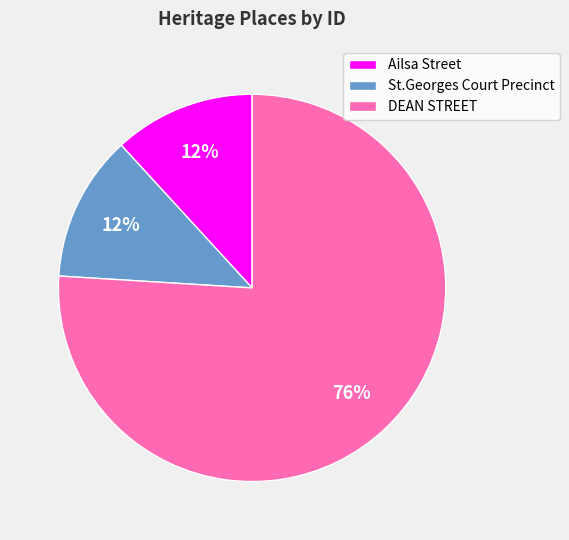

What is the ratio of the value at St.Georges Court Precinct to the value at DEAN STREET?

0.2